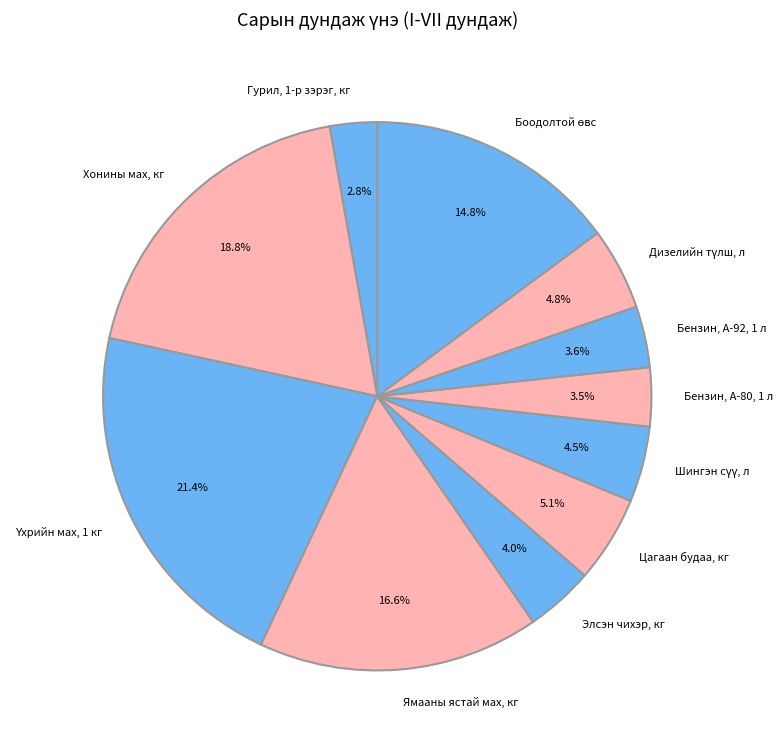

Approximately how many times larger is the value at Гурил, 1-р зэрэг, кг compared to Элсэн чихэр, кг?

0.7